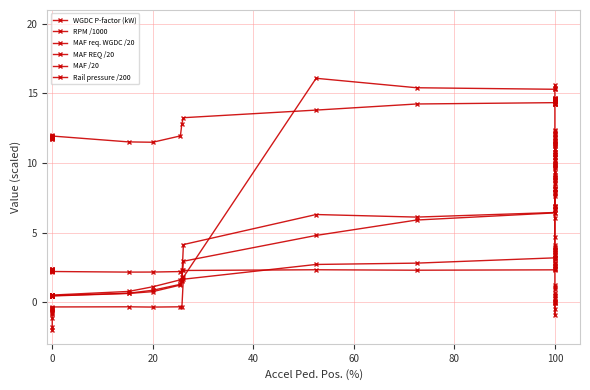

How many lines are shown in the chart?

6